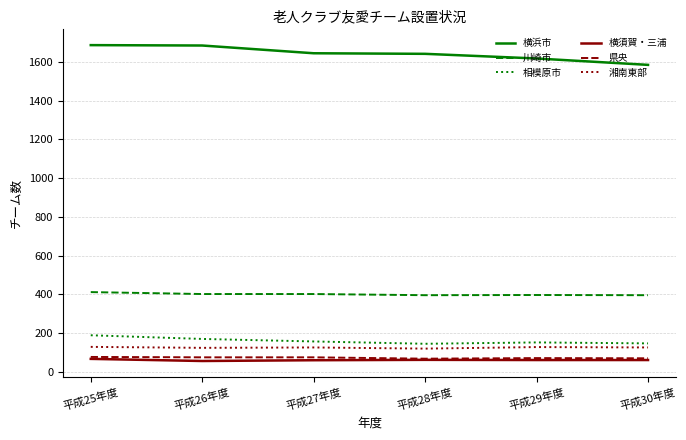

The value of 湘南東部 at 平成26年度 is 207. True or false?

False